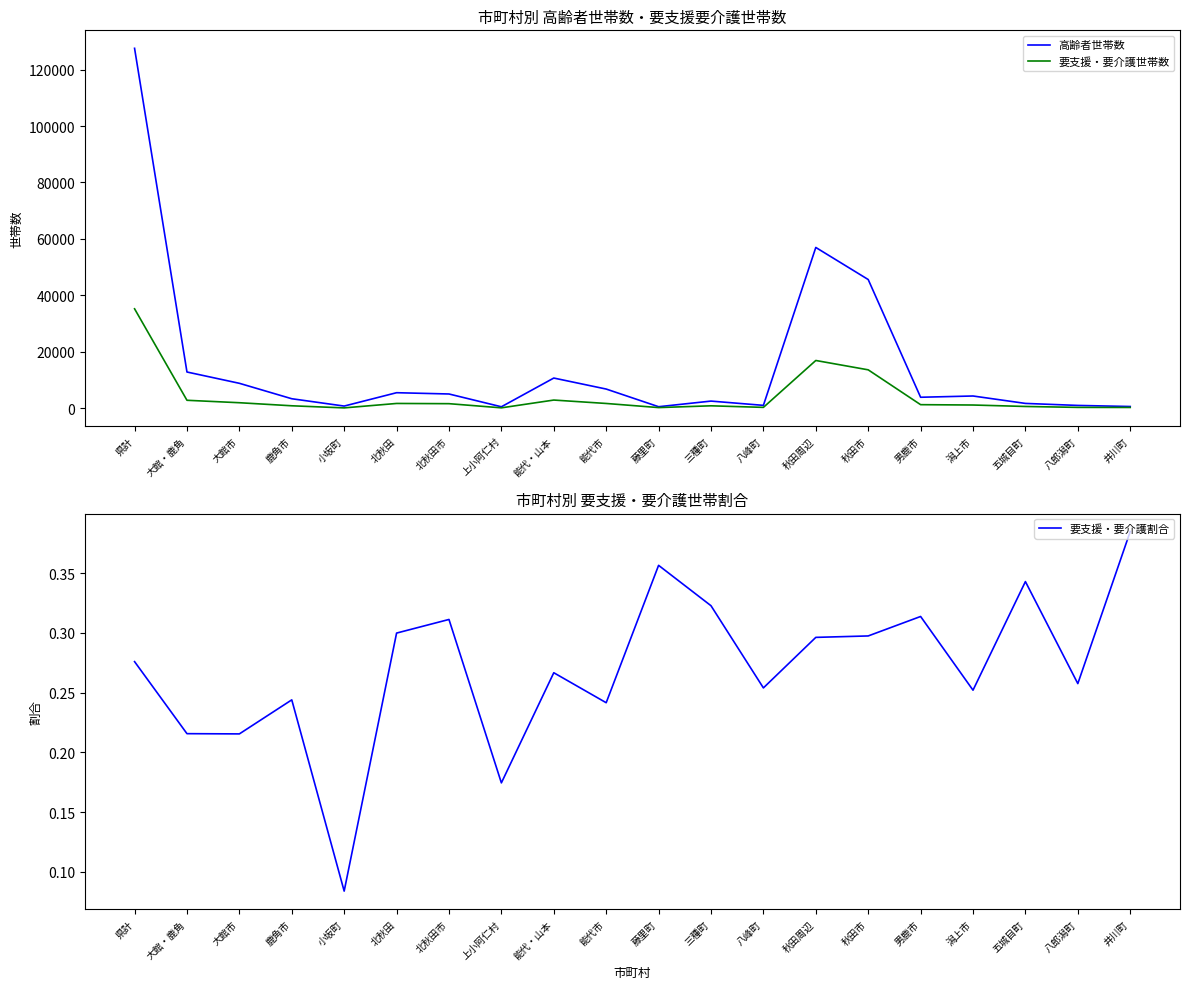

The value of 要支援・要介護割合 at 三種町 is 0.3. True or false?

True